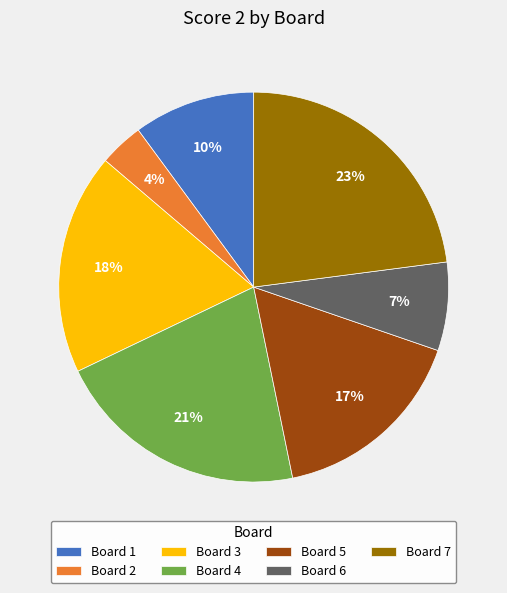

What is the ratio of the value at Board 3 to the value at Board 1?

1.8